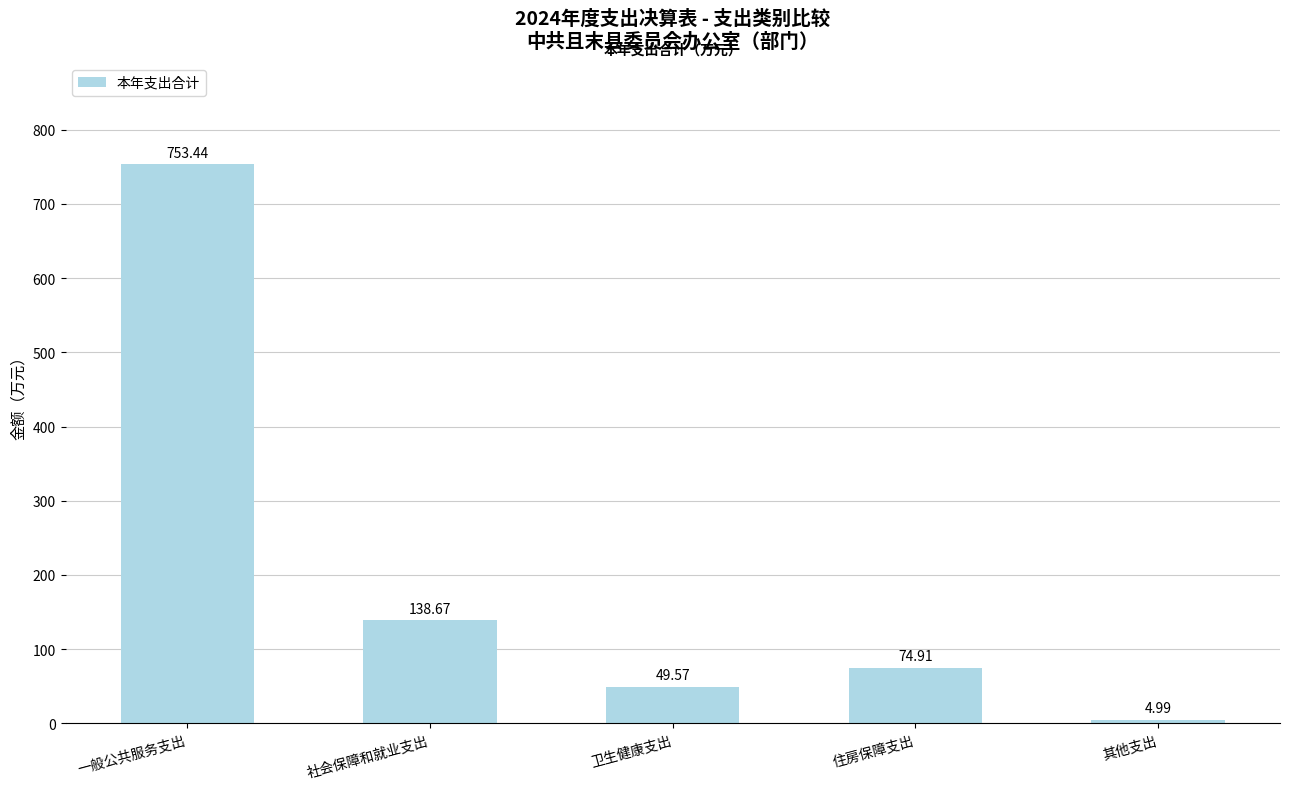

List the labels in order of value, largest first.

一般公共服务支出, 社会保障和就业支出, 住房保障支出, 卫生健康支出, 其他支出